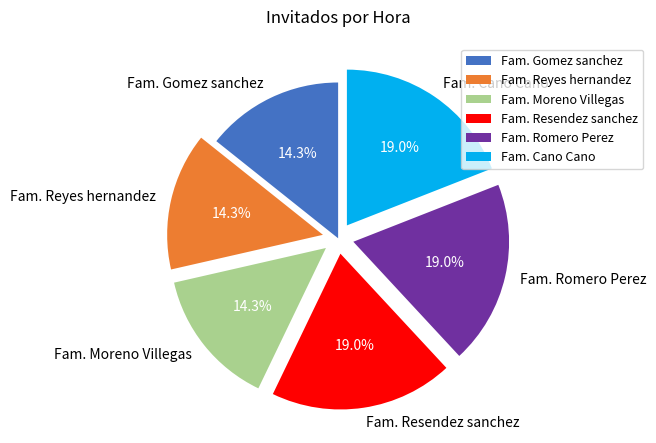

To the nearest percent, what portion does Fam. Cano Cano represent?

19%